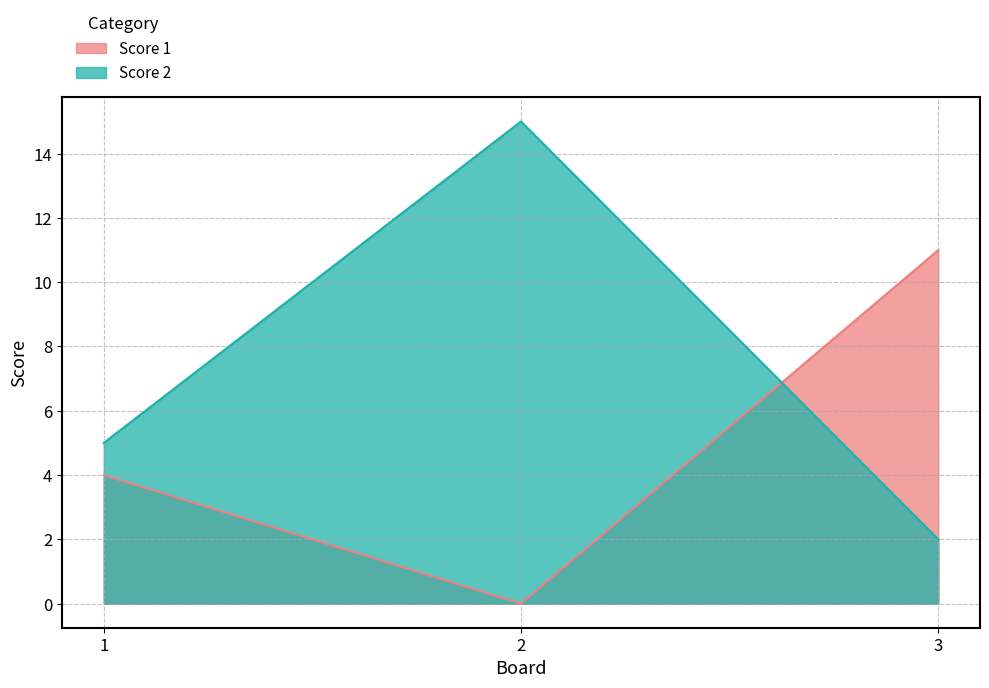

Between 3 and 1, which is larger?

3